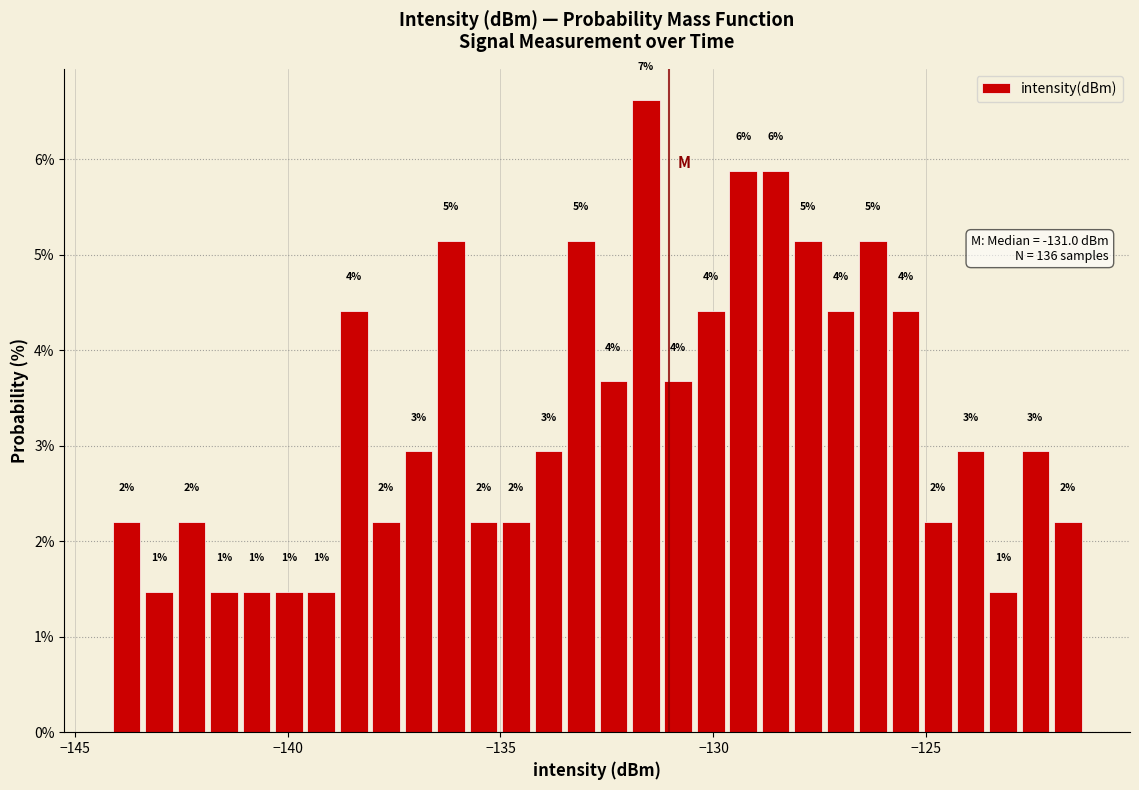

Around what value on the x-axis is the tallest bar? Give the approximate position of its centre, as read against the axis.

-131.5